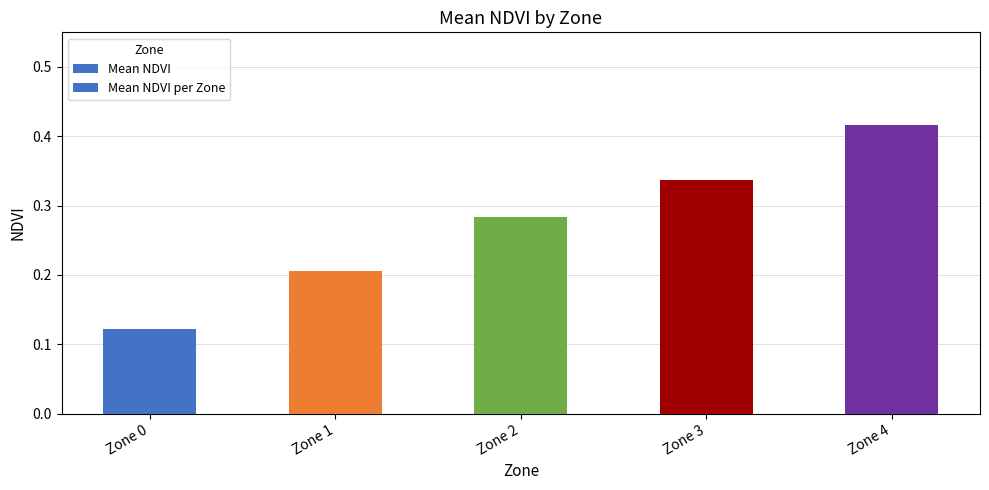

Is it true that Mean NDVI equals 0.1 at Zone 2?

False